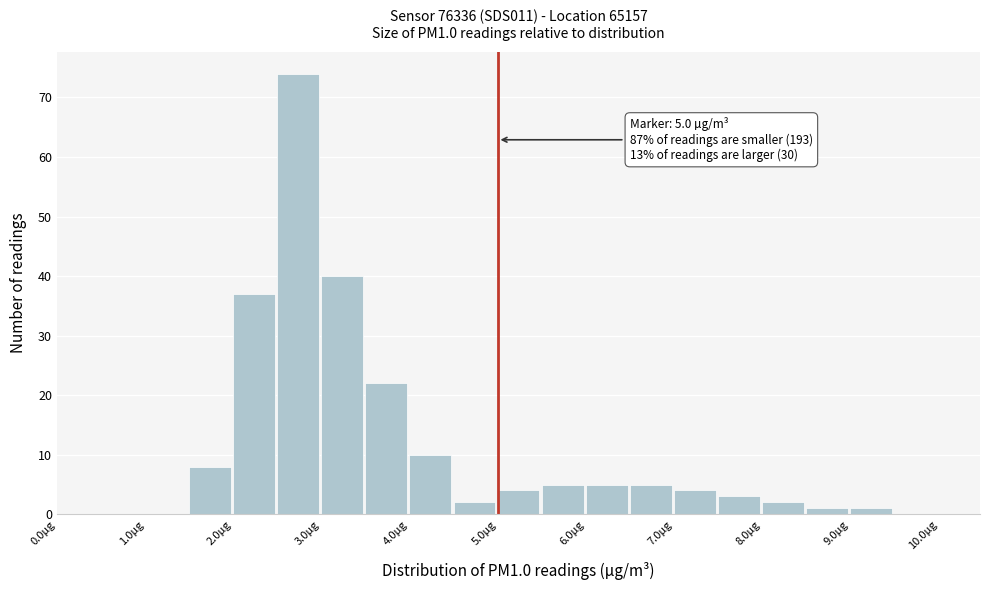

Over which range of the x-axis is the bar tallest?

2.5 to 3.0